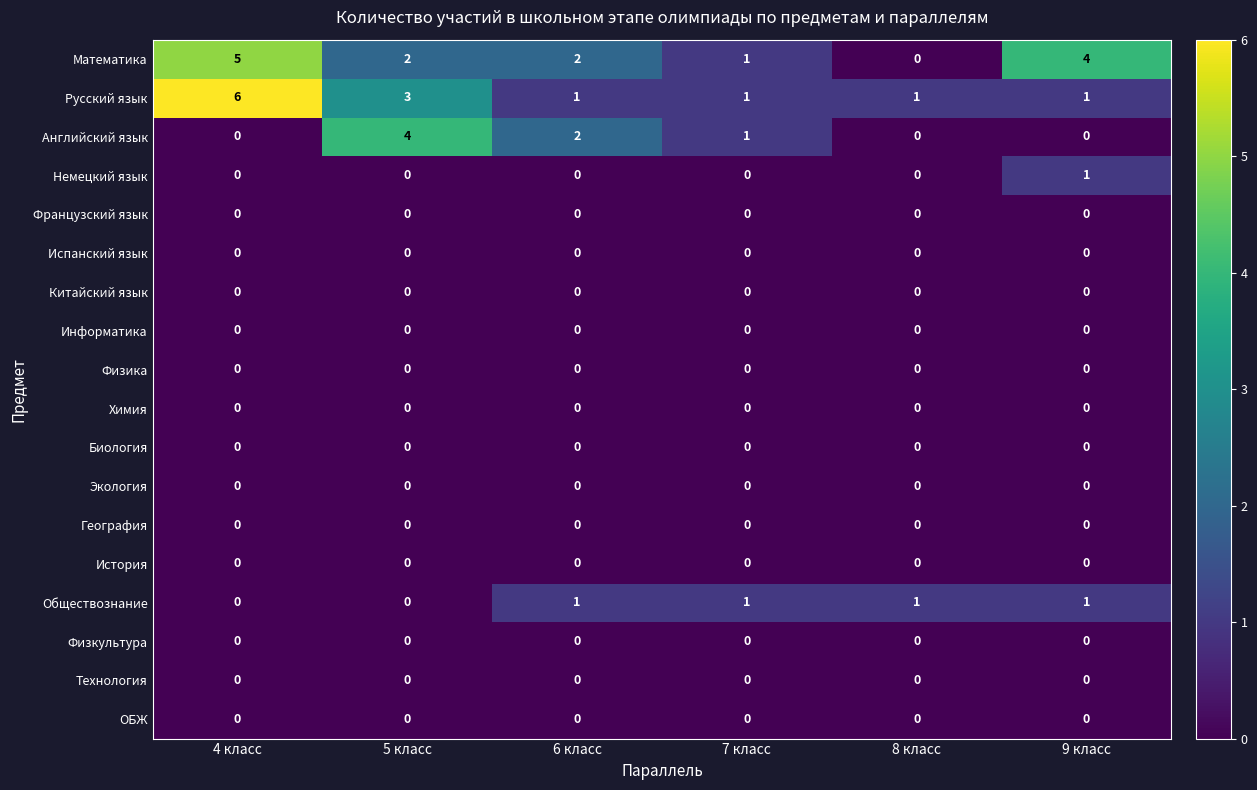

At how many categories does at least one series exceed 3?

3